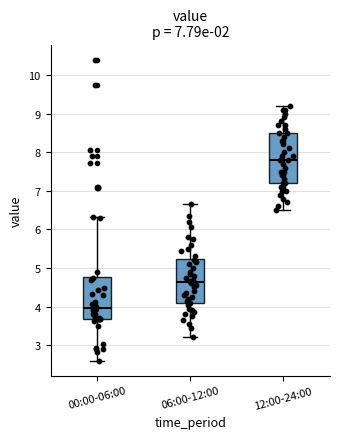

Which box has the lowest median line?

00:00-06:00